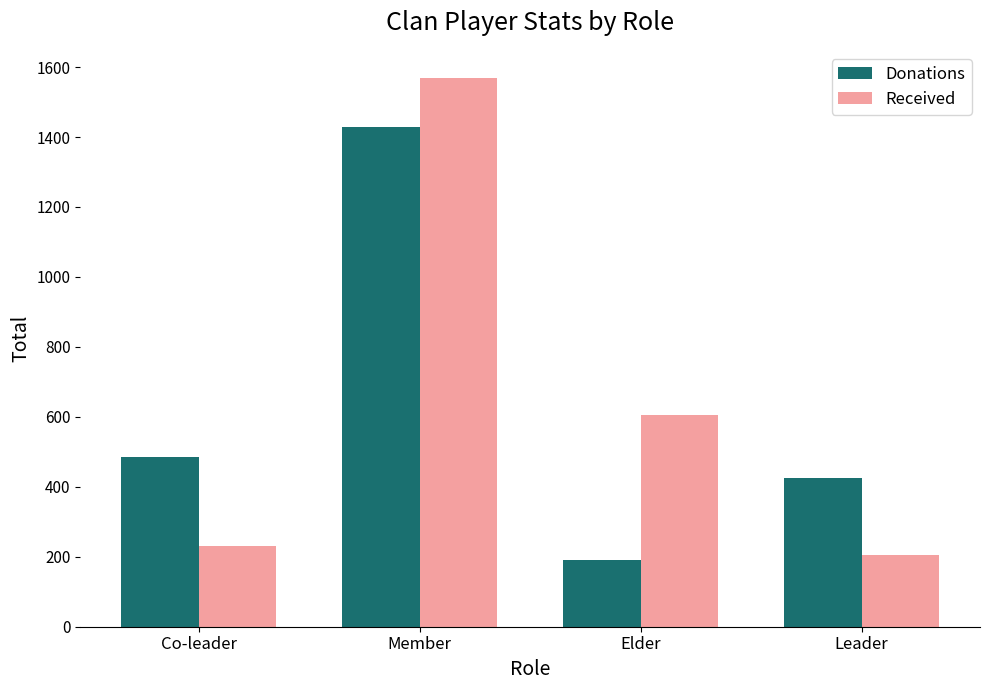

List the series in order of their overall mean, lowest first.

Donations, Received